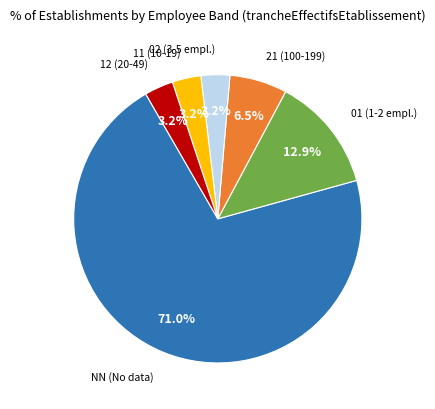

Count the number of slices in the pie.

6